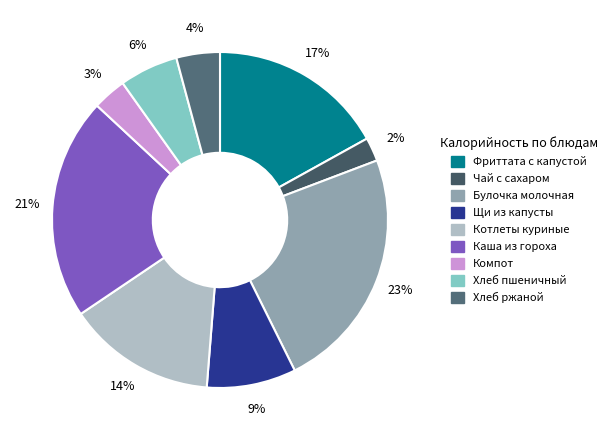

How many slices are in this pie chart?

9